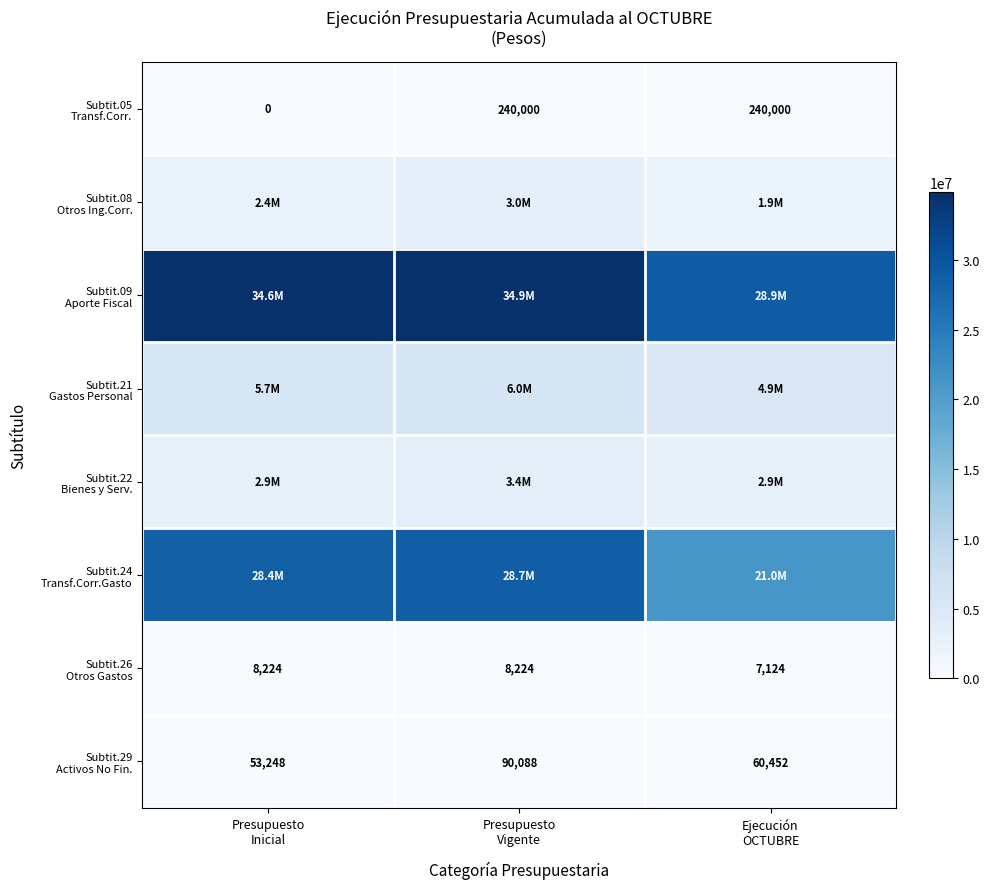

What is the highest value of the Subtit.26 Otros Gastos series?

8224